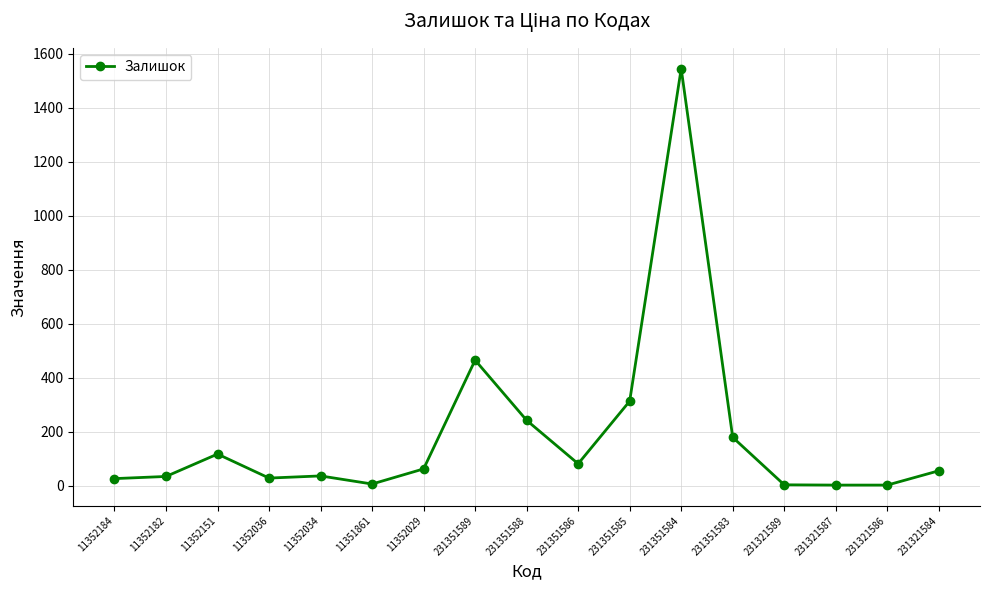

What is the average value?

188